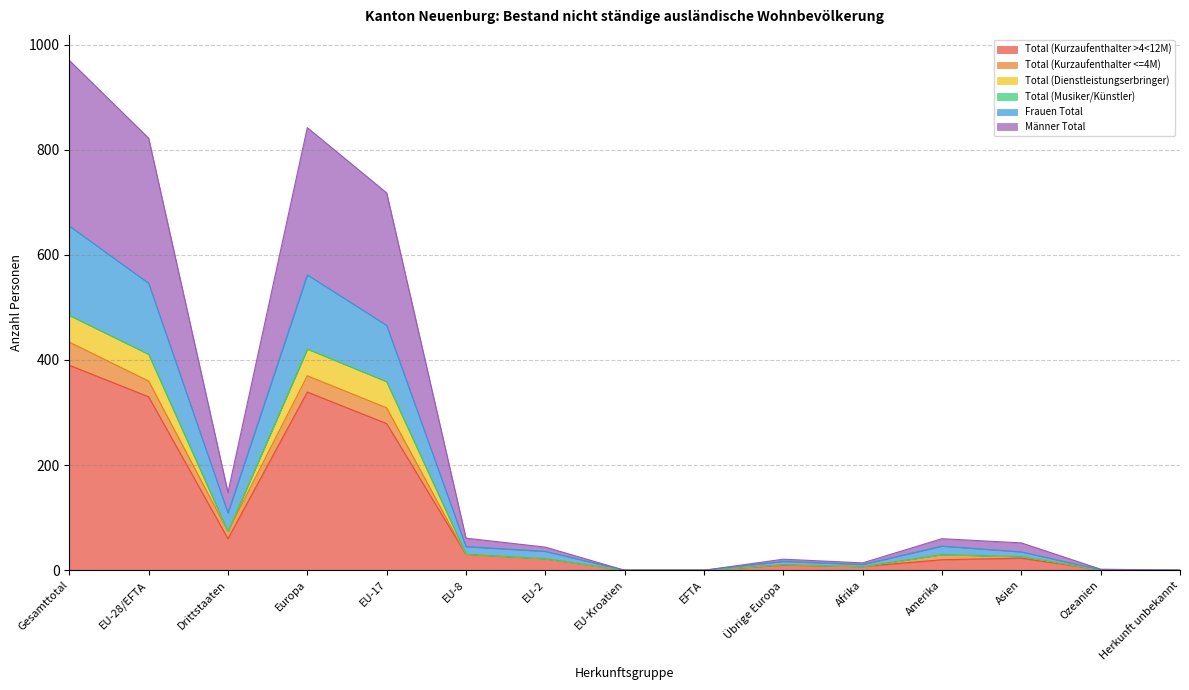

Does the chart display data point markers on the line(s)?

No